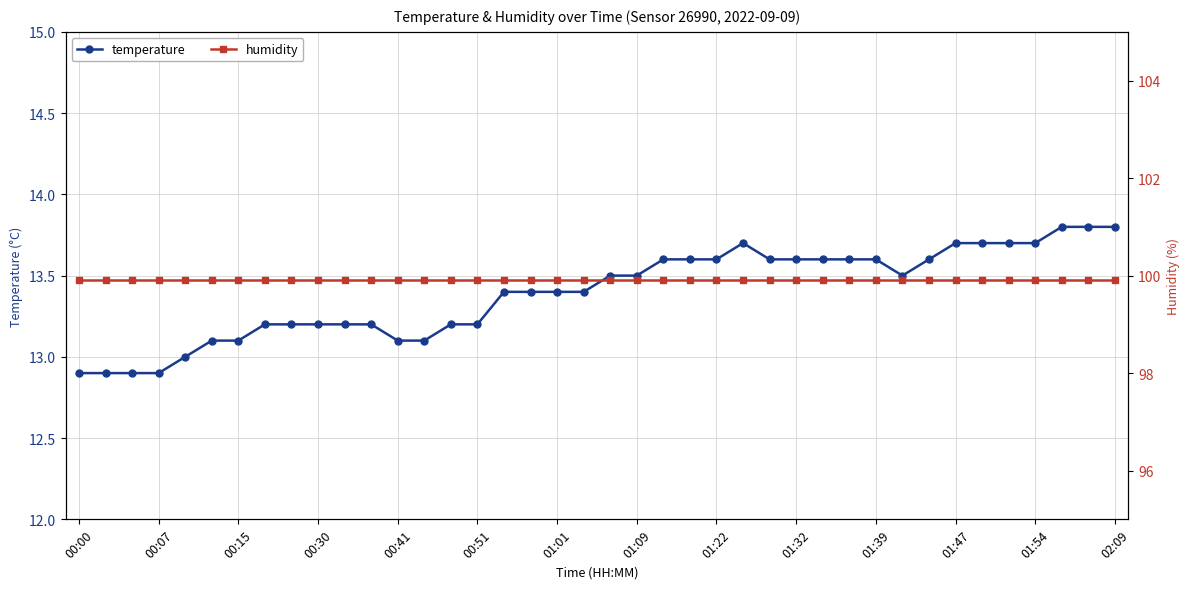

True or false: humidity and temperature intersect in this chart.

False